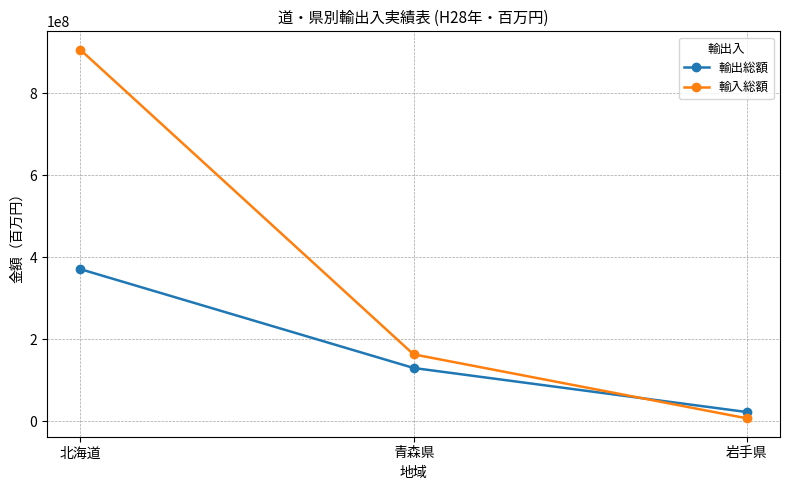

At which category is the sum across all series the highest?

北海道